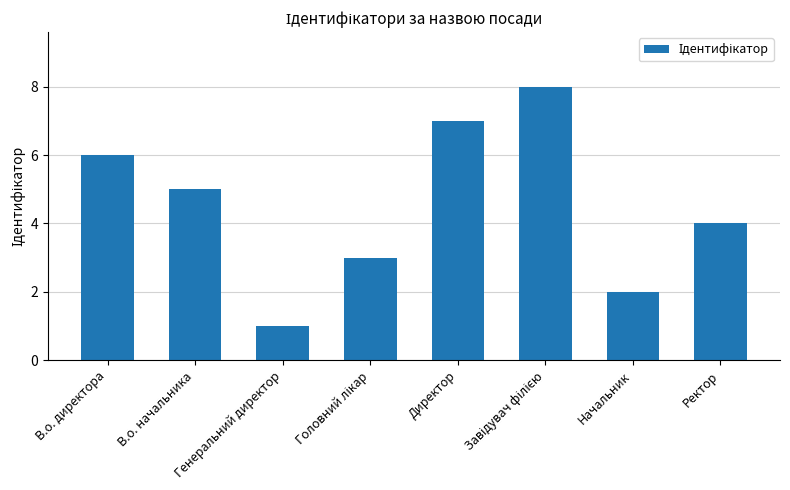

What is the difference between the second highest and second lowest values?

5